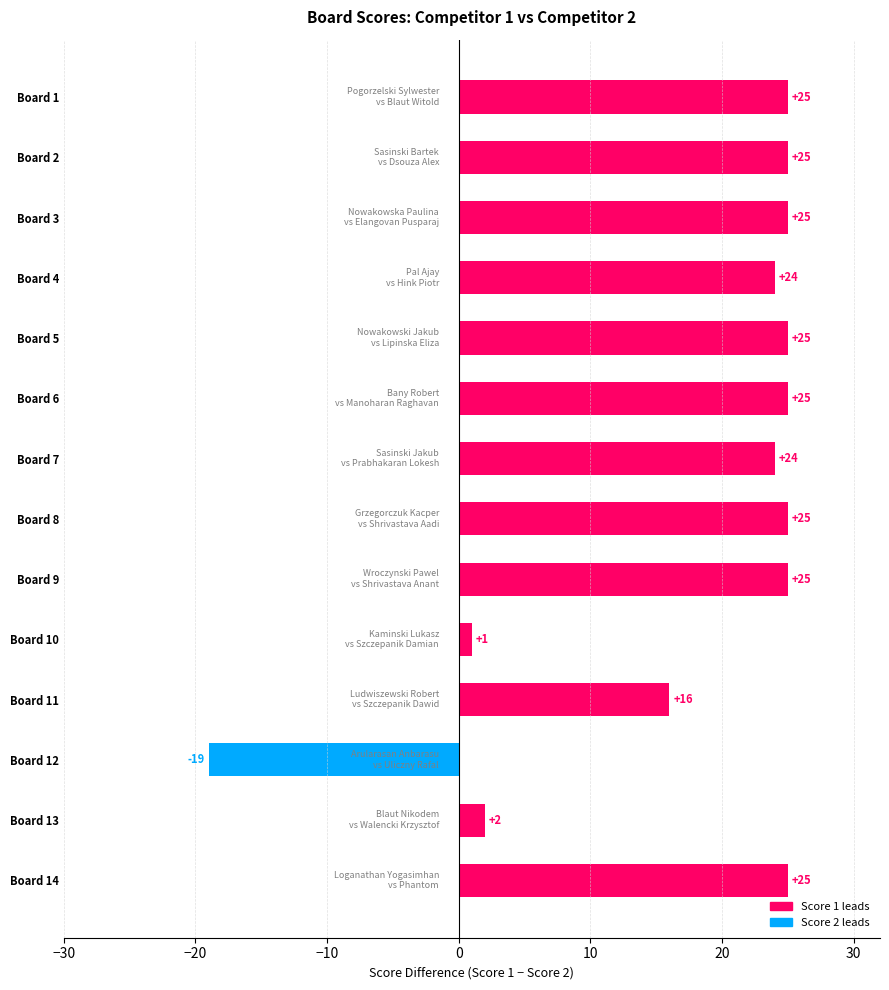

What is the change in value from Board 9 to Board 10?

-24